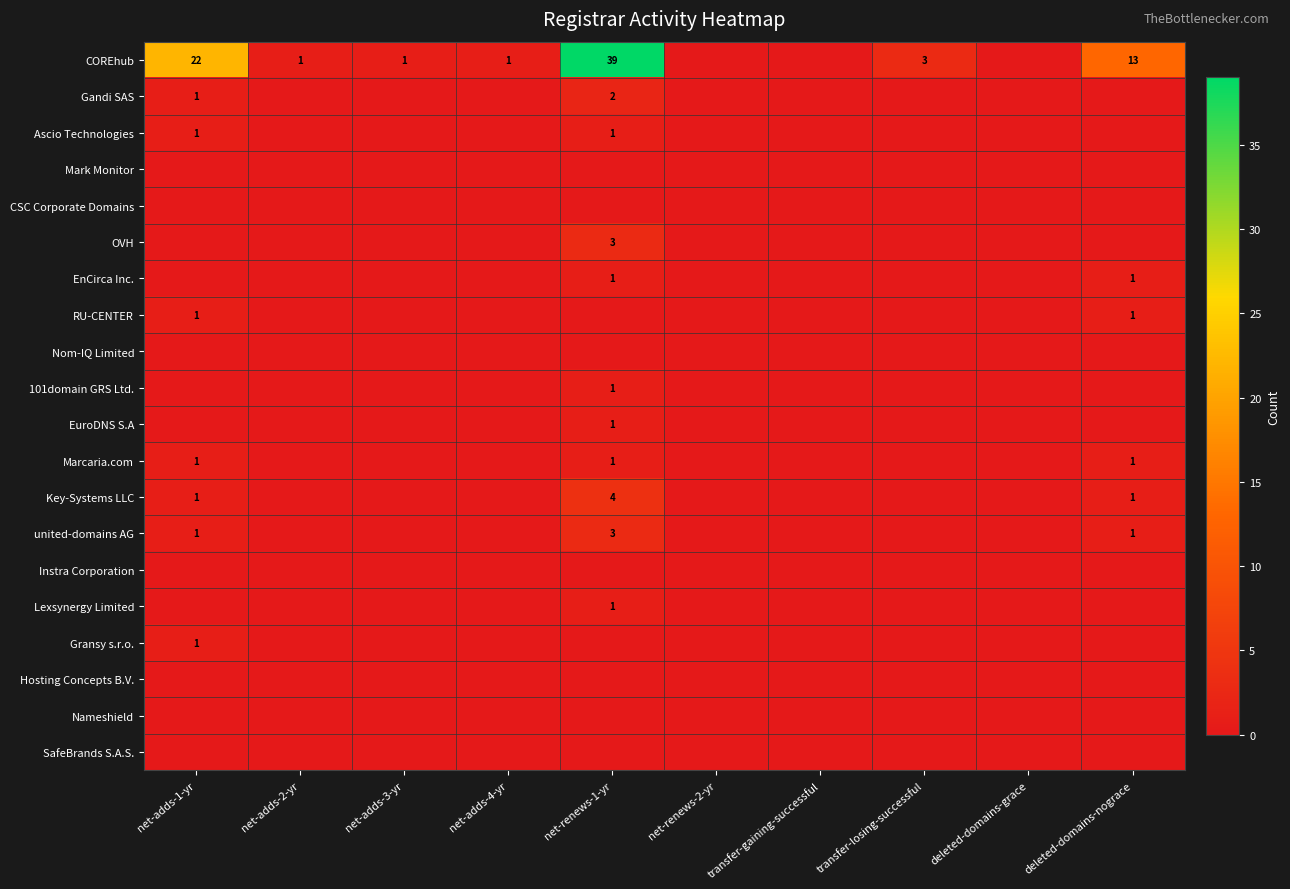

Count the number of categories in the chart.

10